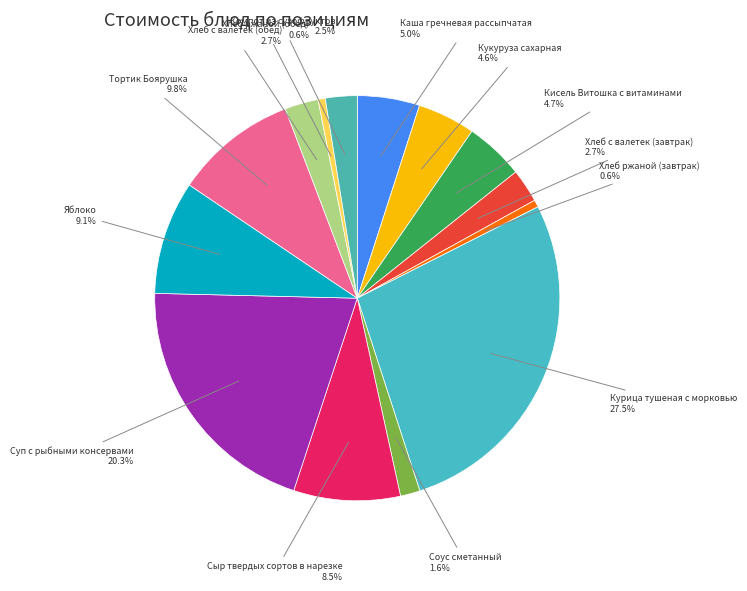

Count the number of slices in the pie.

14